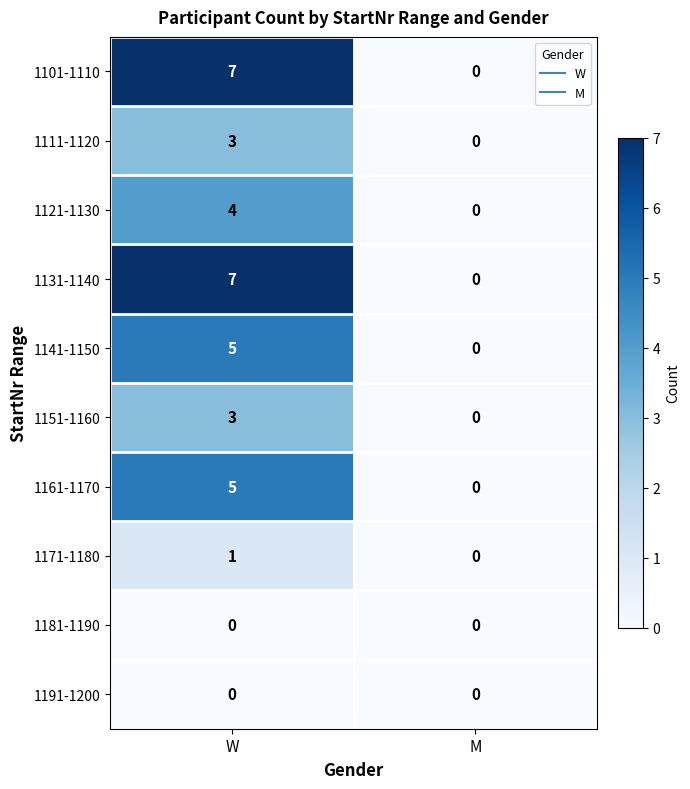

Which category has the highest value across all series?

W